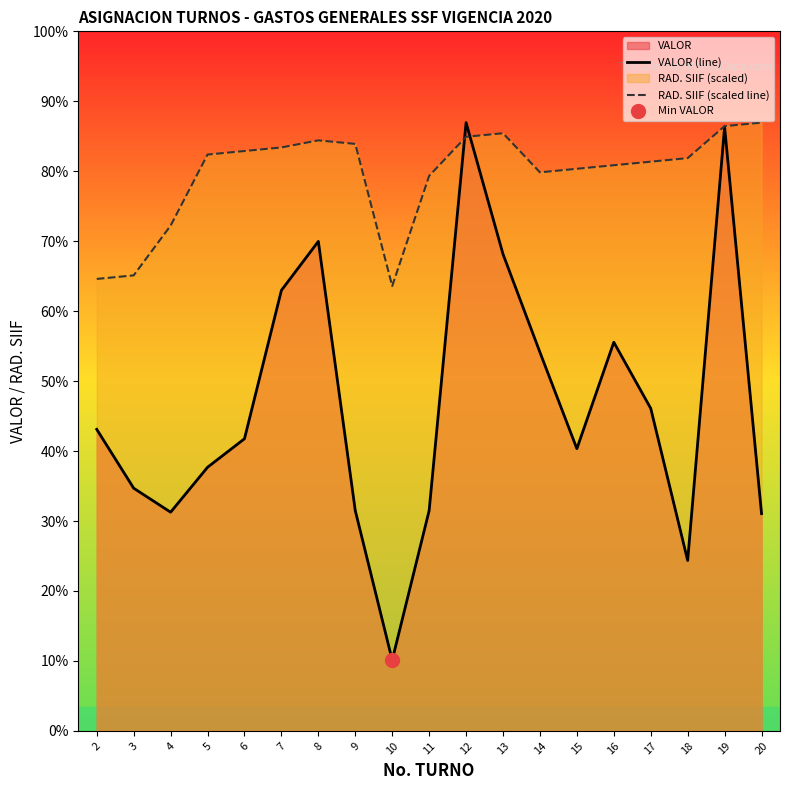

Which series has the widest spread of Y values?

VALOR (line)